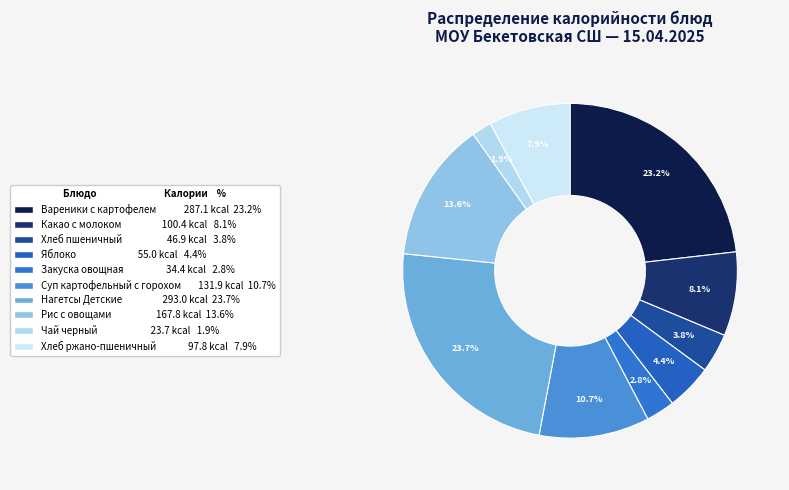

What is the smallest slice in the pie chart?

Чай черный